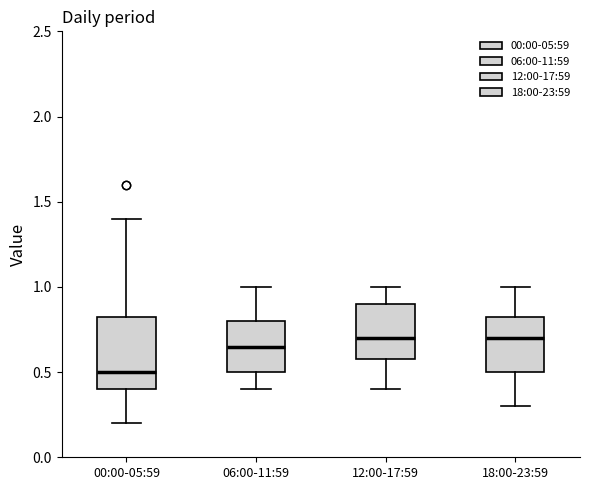

Which box is the tallest, from its lower edge to its upper edge?

00:00-05:59